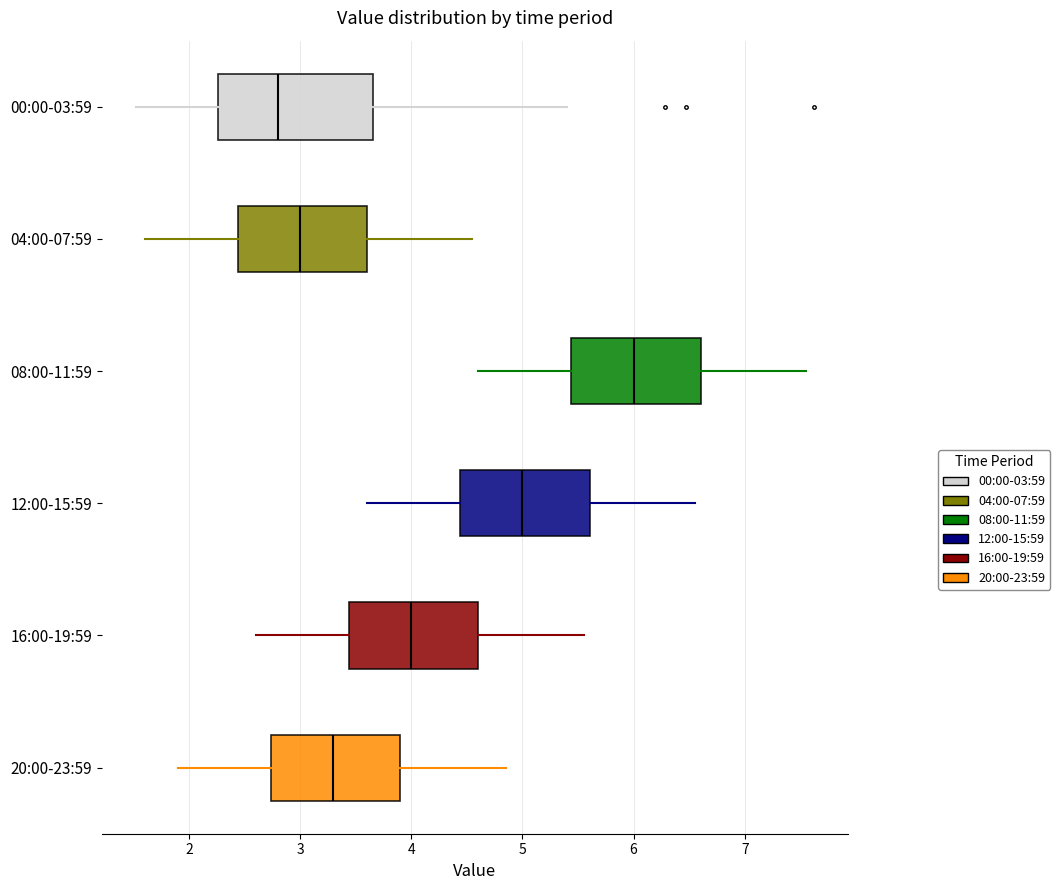

Which box's median line is the furthest to the right?

08:00-11:59